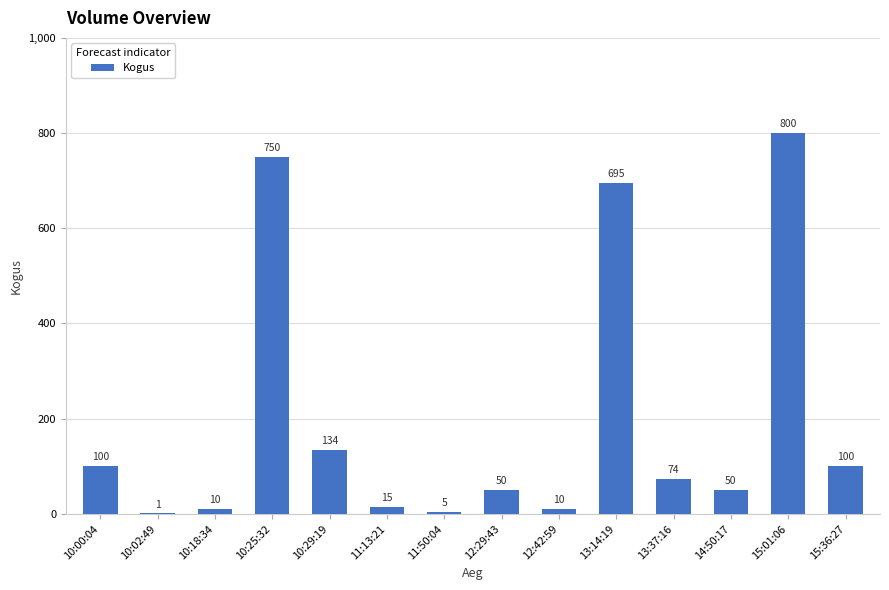

What is the greatest value displayed?

800